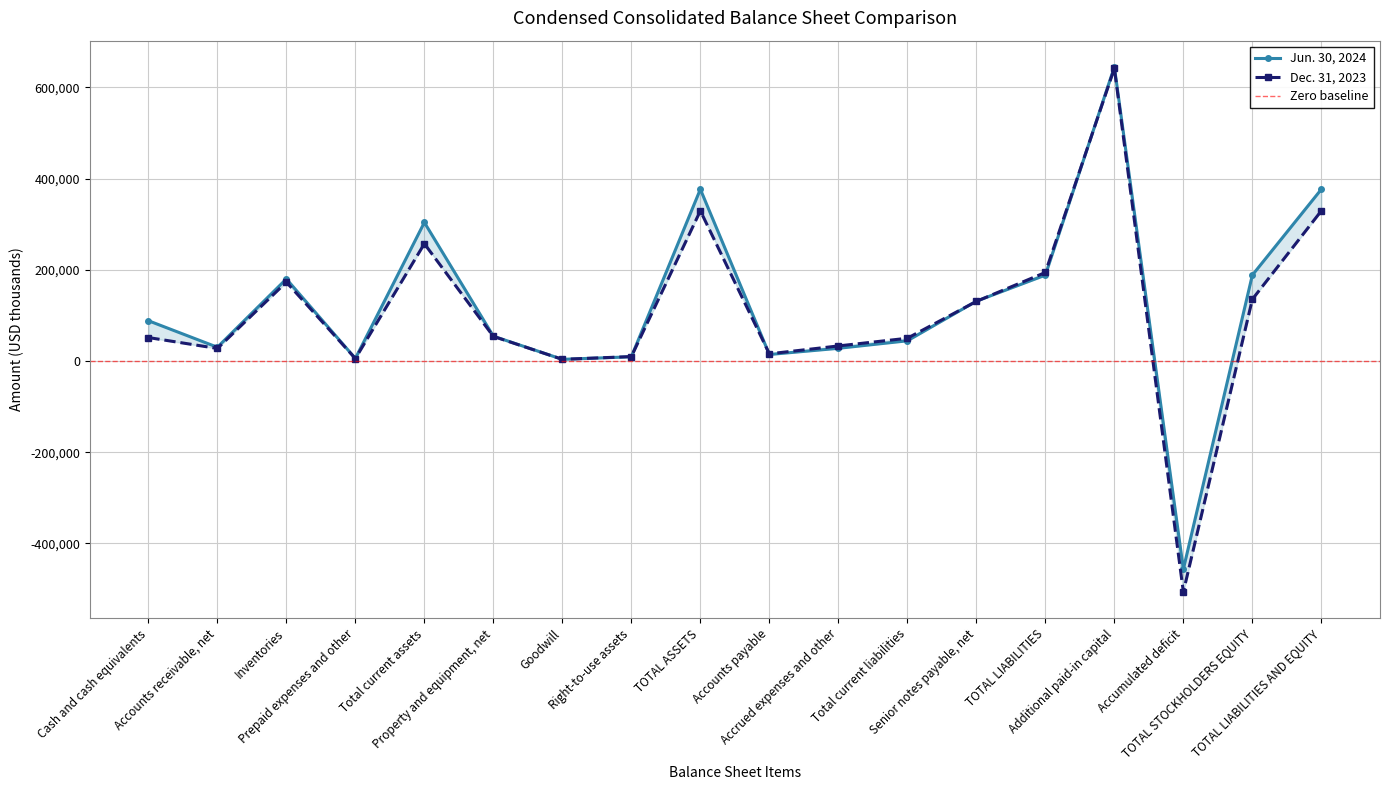

Reading left to right, list all the values displayed in this chart.

Jun. 30, 2024: 88244	30113	179810	5524	303691	54326	3530	9152	376399	14179	27726	44177	131074	188130	644634	-456388	188269	376399
Dec. 31, 2023: 51352	27421	172906	5334	257013	53835	3530	9635	329182	15660	32919	49806	130594	193976	641439	-506256	135206	329182